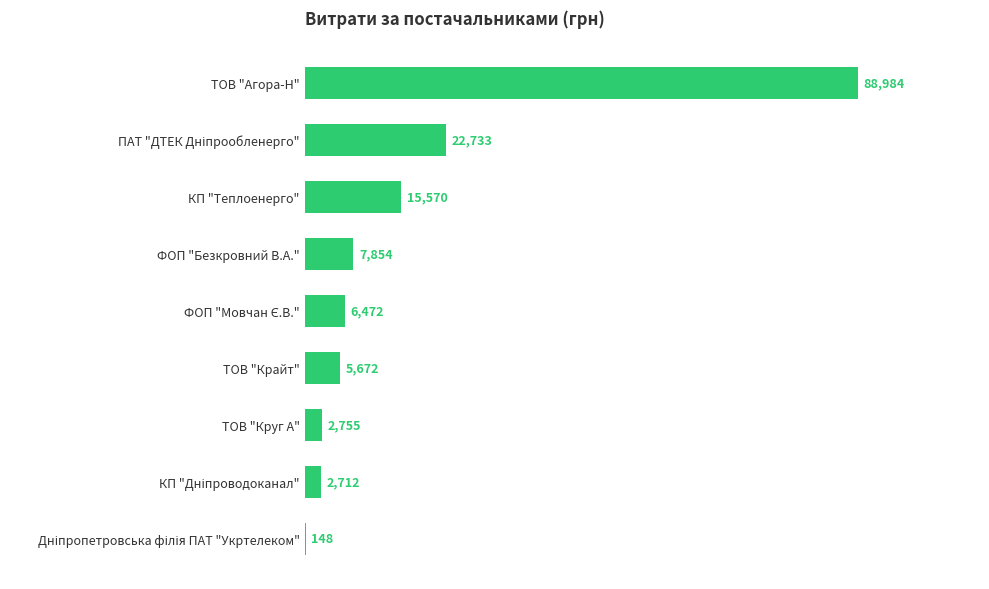

At which category does the chart reach its peak across all series?

ТОВ "Агора-Н"